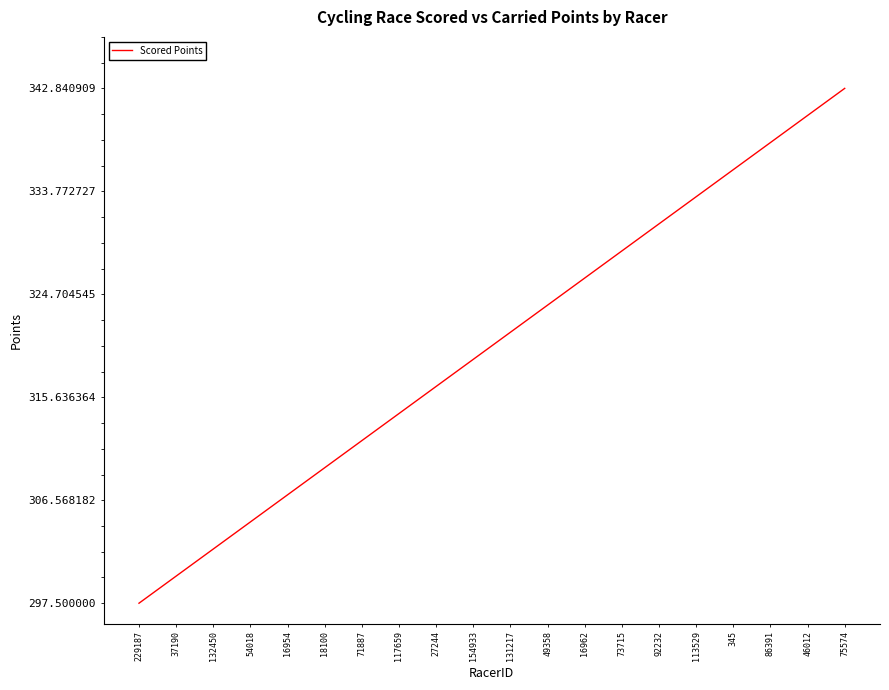

Read the value at 49358.

323.8